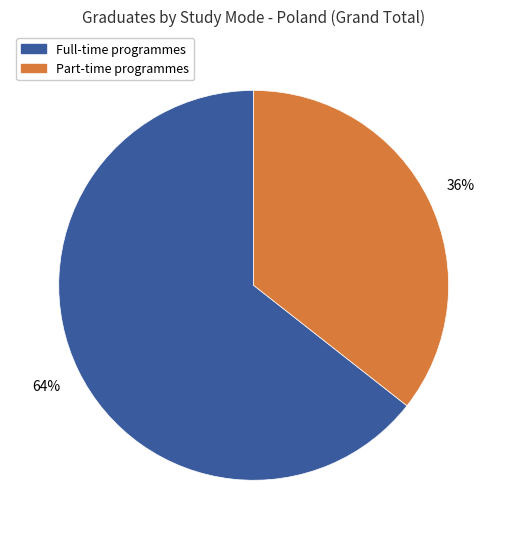

Does any single category account for the majority?

Yes